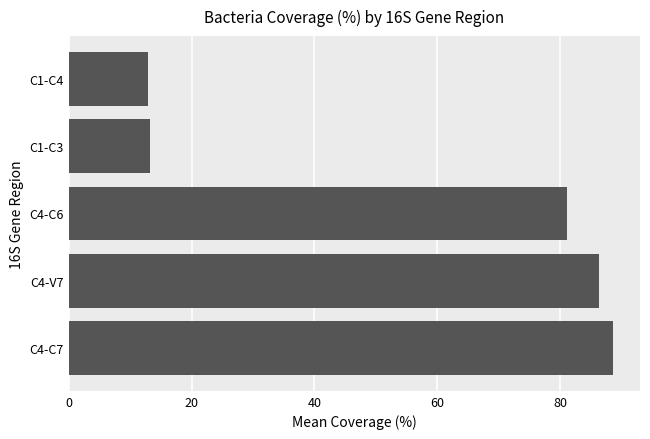

How many categories are shown in the chart?

5